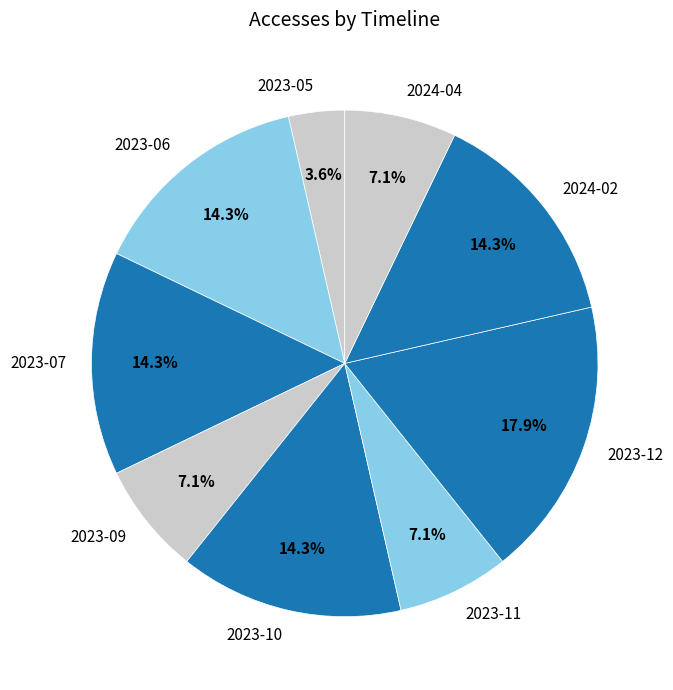

What is the smallest slice in the pie chart?

2023-05